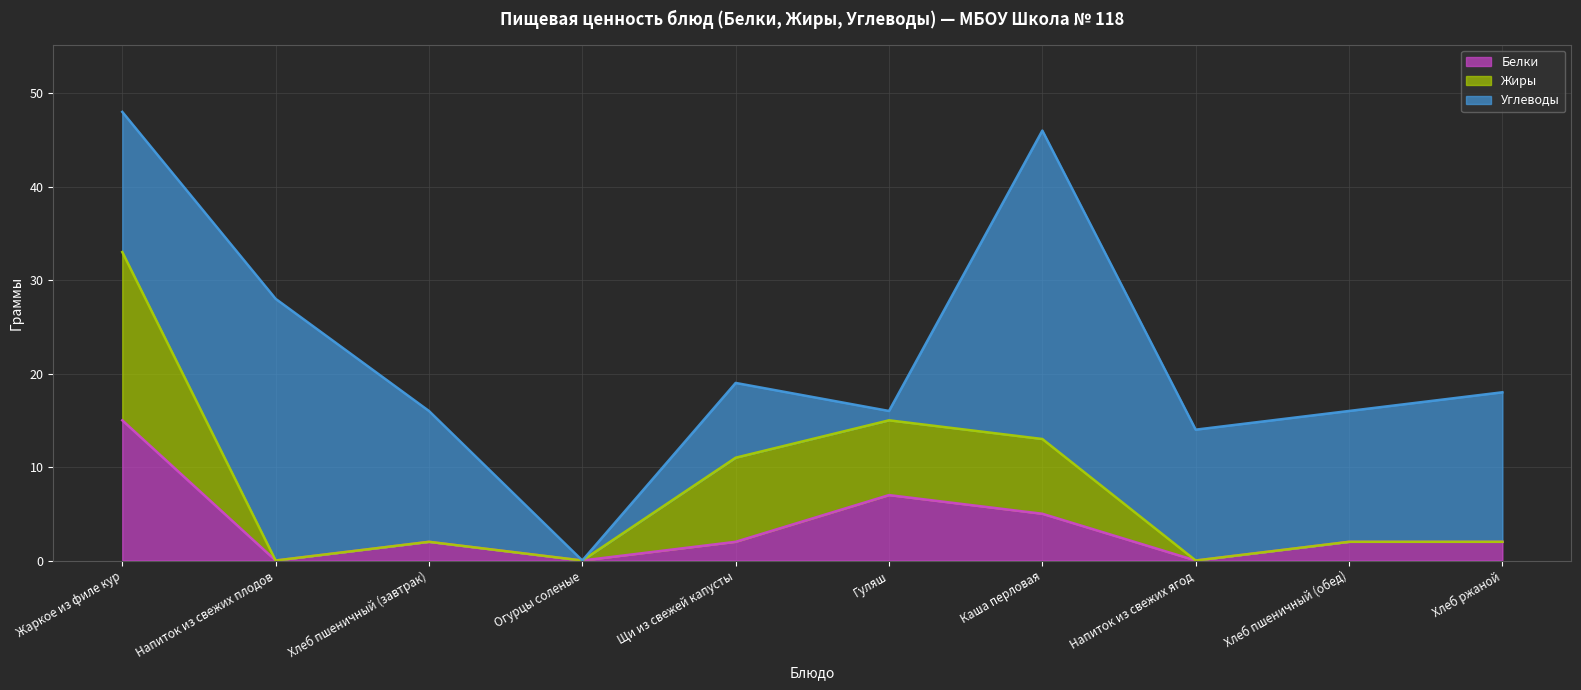

How many data points does each series have?

10